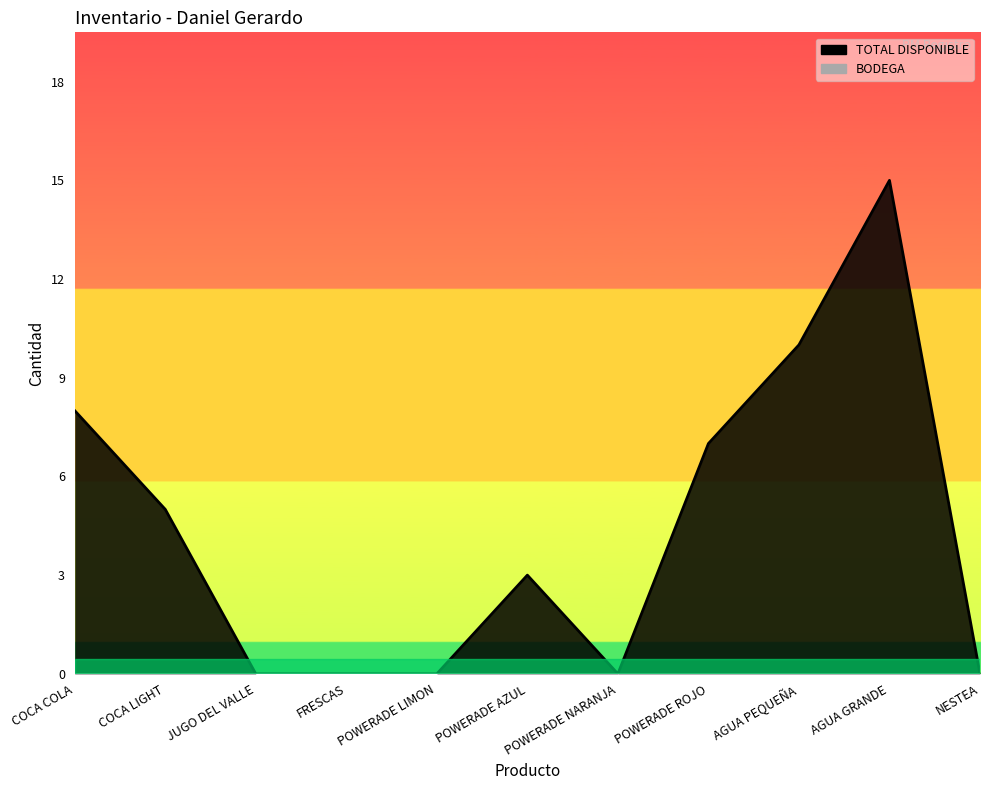

Which has a higher value, POWERADE LIMON or JUGO DEL VALLE?

POWERADE LIMON